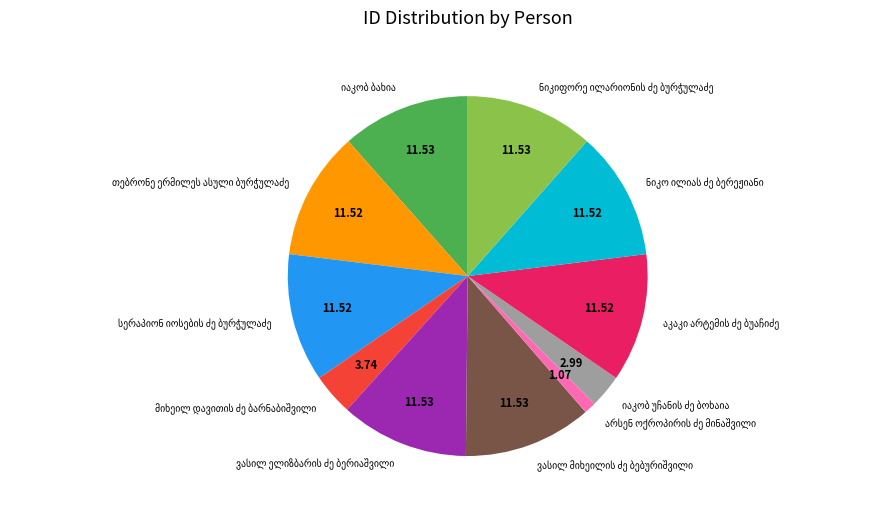

Does any single category account for the majority?

No